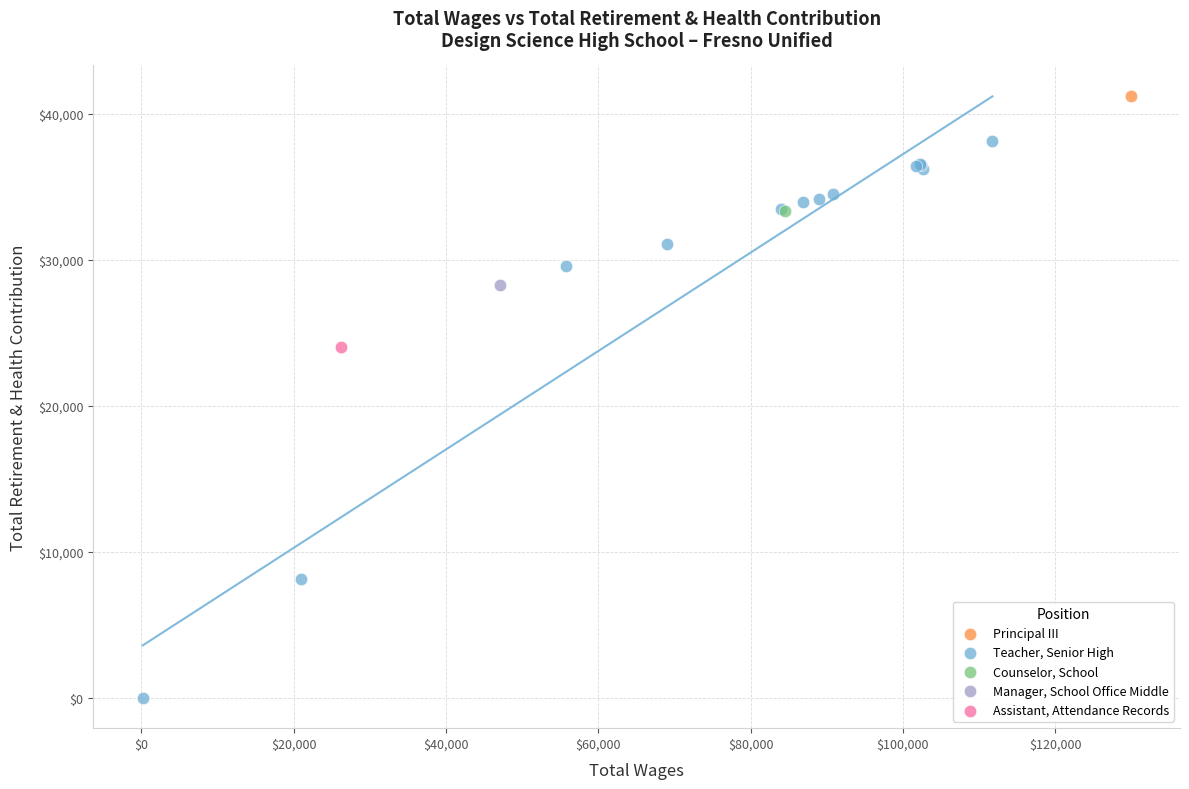

What are all the series names shown in the legend?

Principal III, Teacher, Senior High, Counselor, School, Manager, School Office Middle, Assistant, Attendance Records